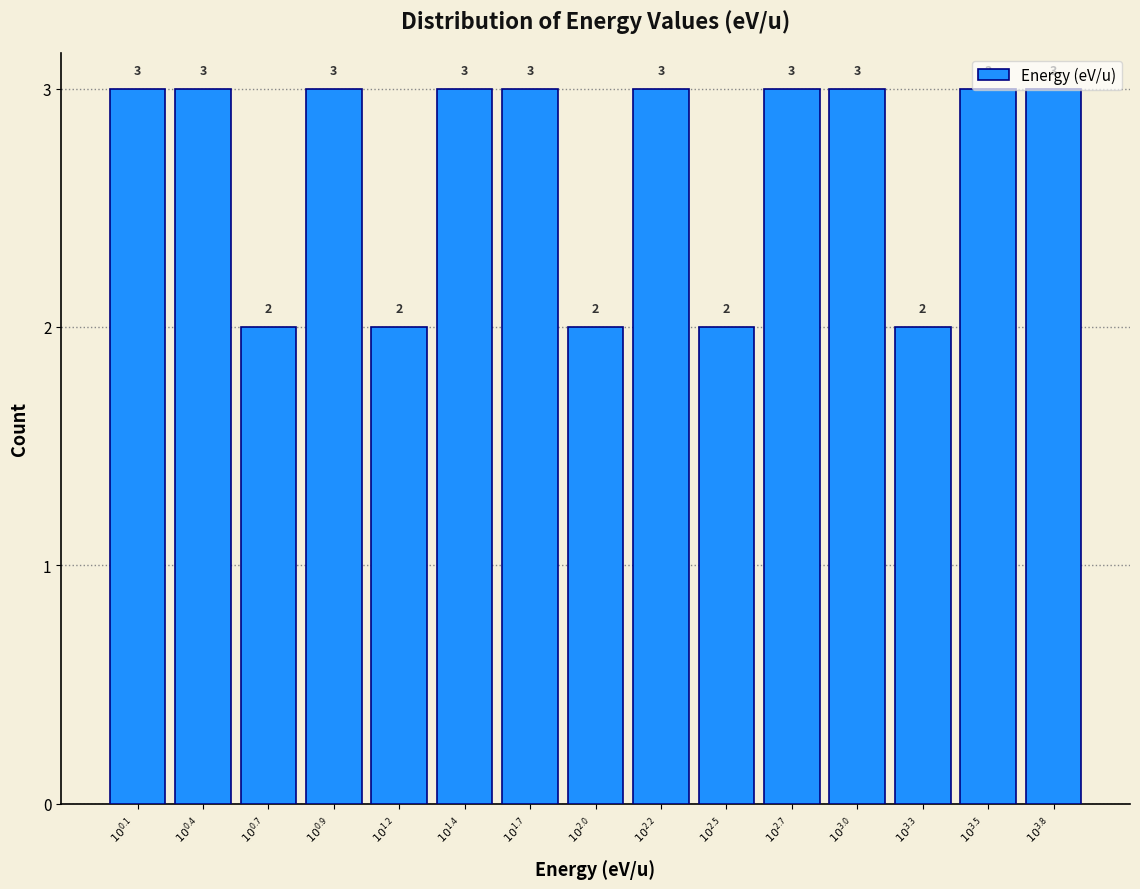

What is the average value?

3